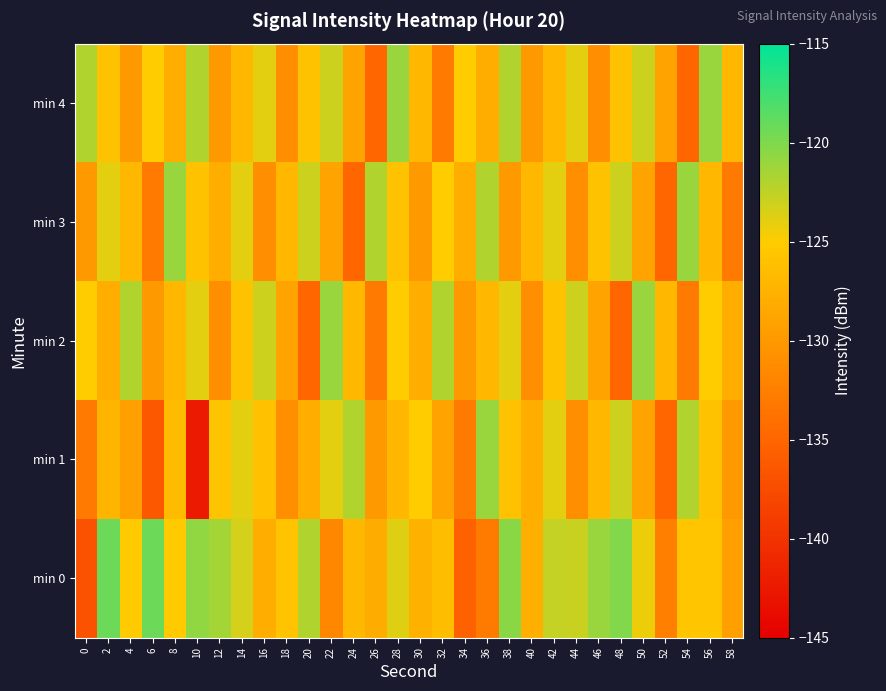

How many series are shown in this chart?

5